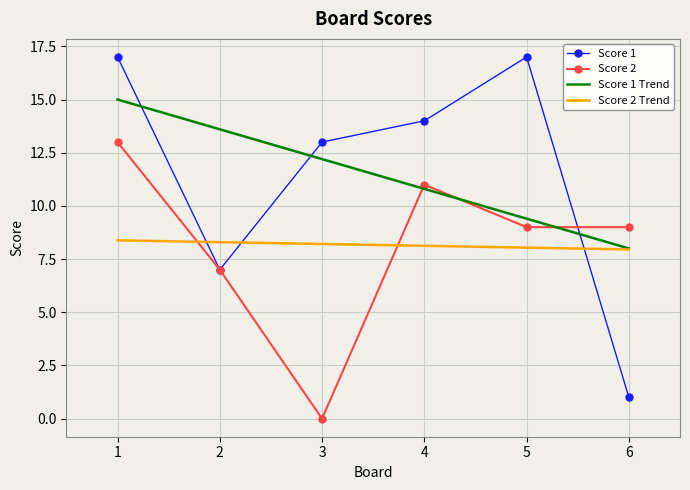

Which series changed the most between 3 and 5?

Score 2